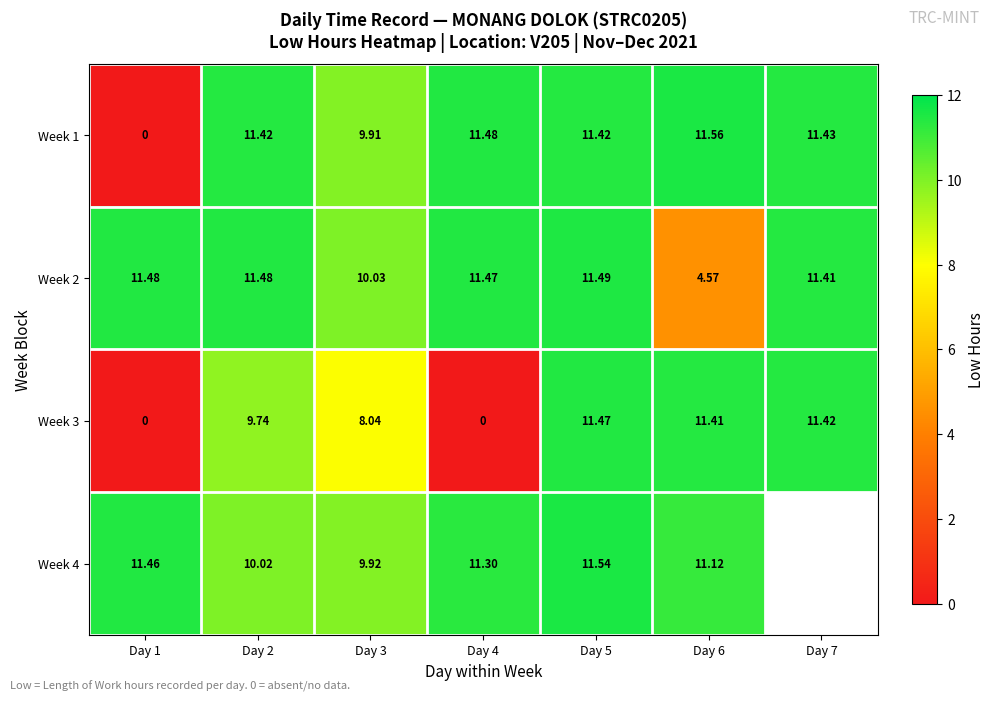

Is the value of Week 1 at Day 6 greater than the value of Week 4 at Day 4?

Yes